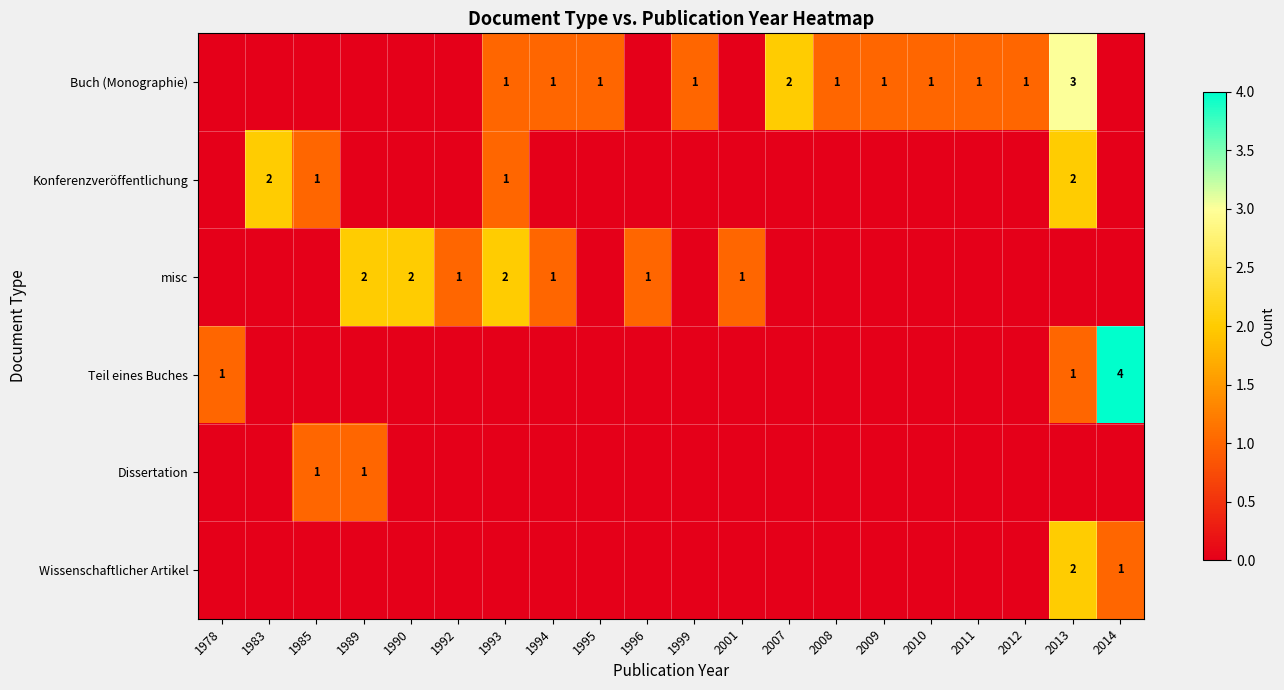

True or false: Buch (Monographie) has a value of 2 at 2007.

True